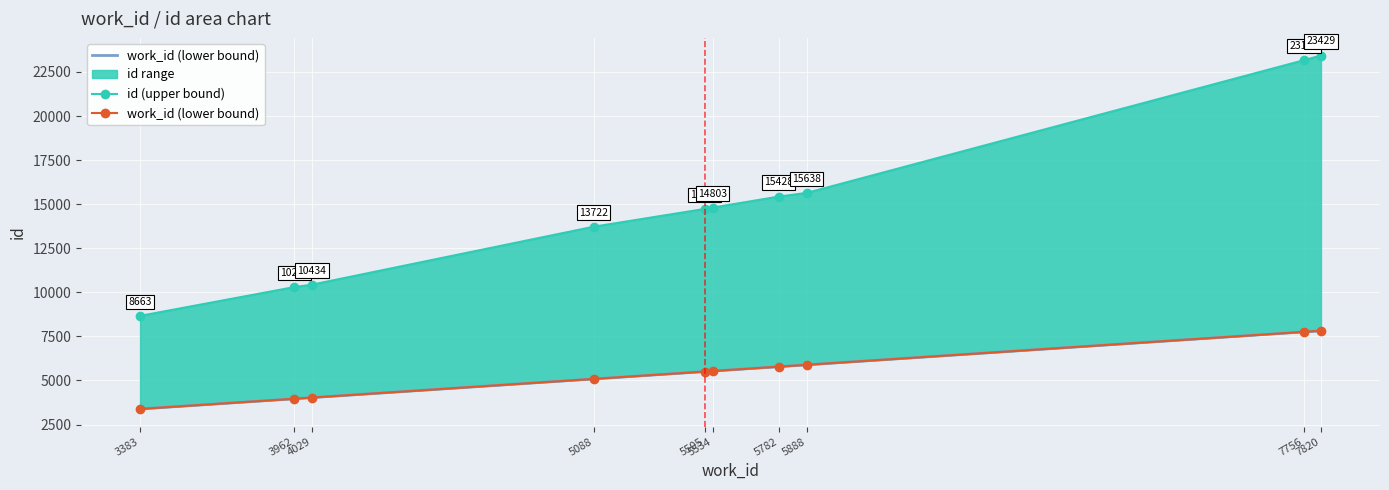

At which category does the chart reach its peak across all series?

7820